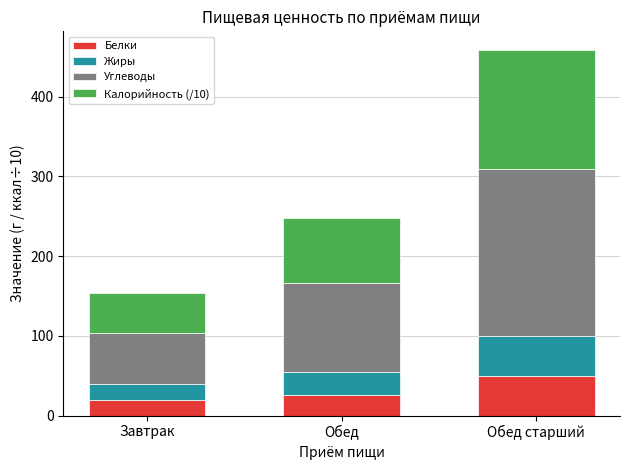

What is the average value of the Белки series?

31.6